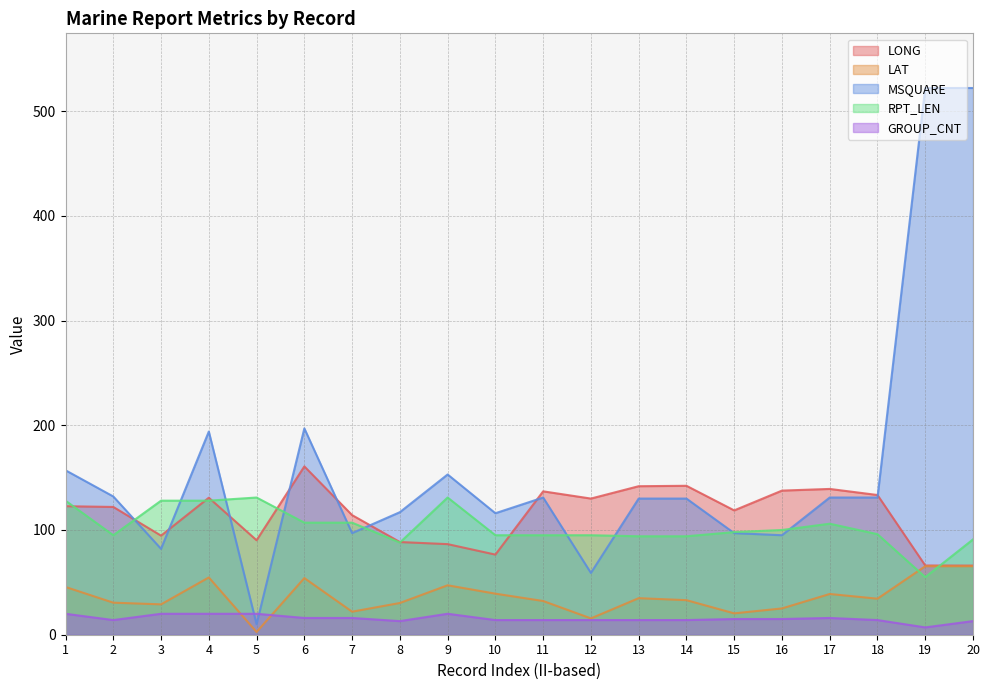

What is the sum of all LAT values?

720.6